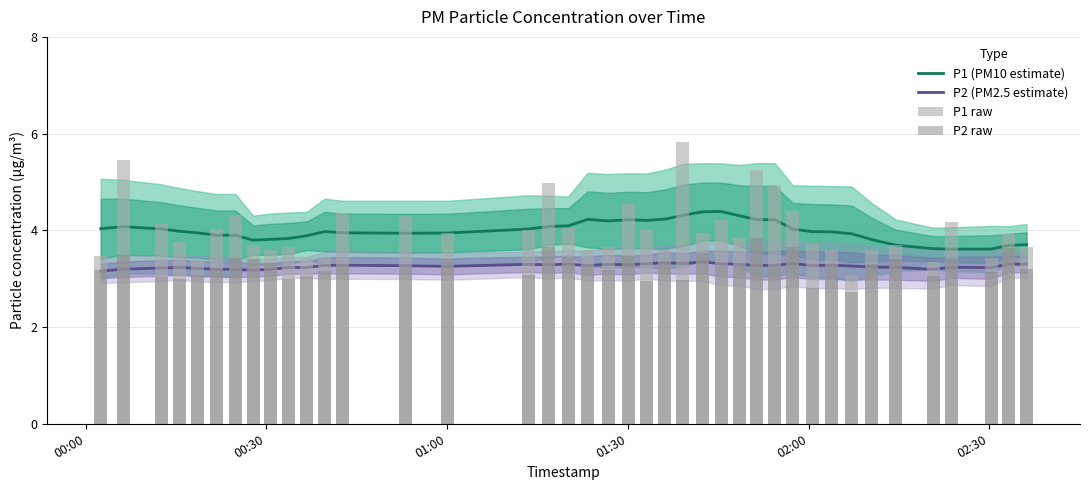

Is the value of P2 raw at 01:30 greater than the value of P1 (PM10 estimate) at 01:00?

No